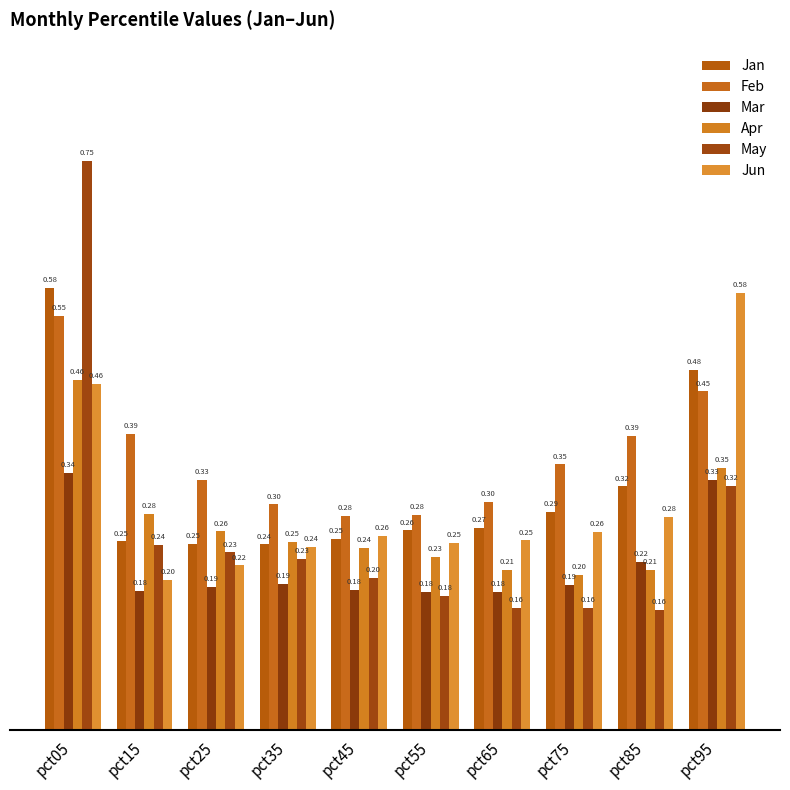

What is the total value across all series at pct25?

1.5